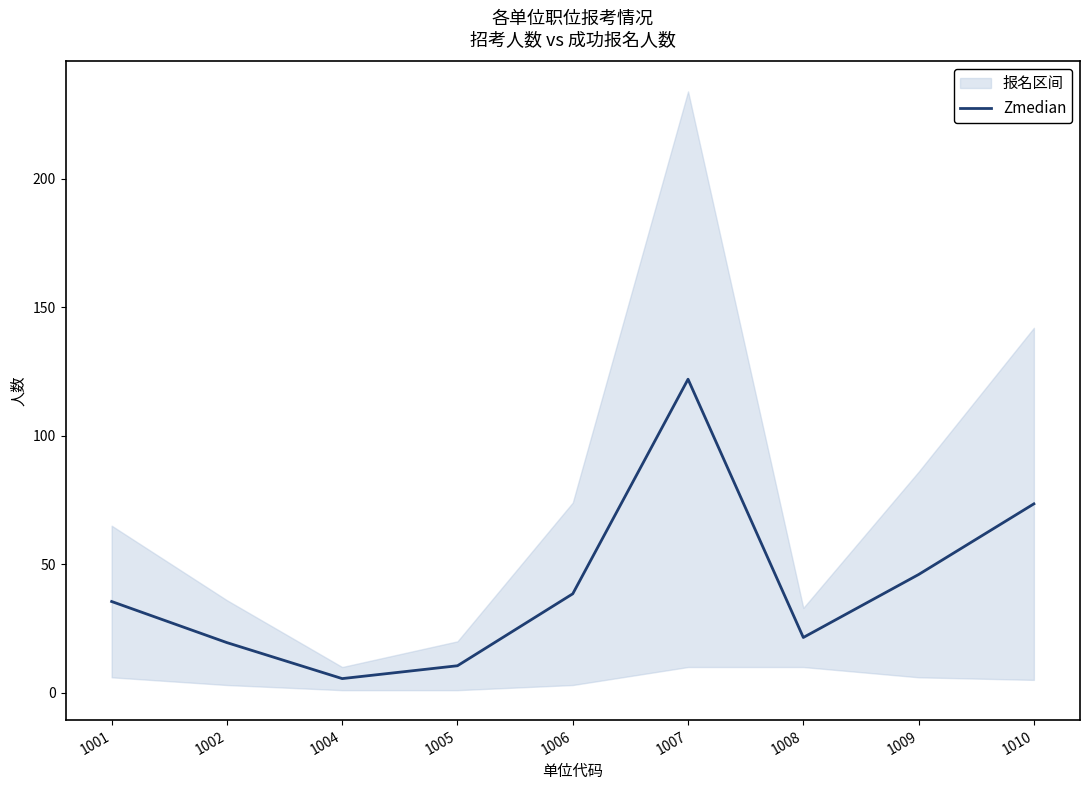

How many data points does each series have?

9